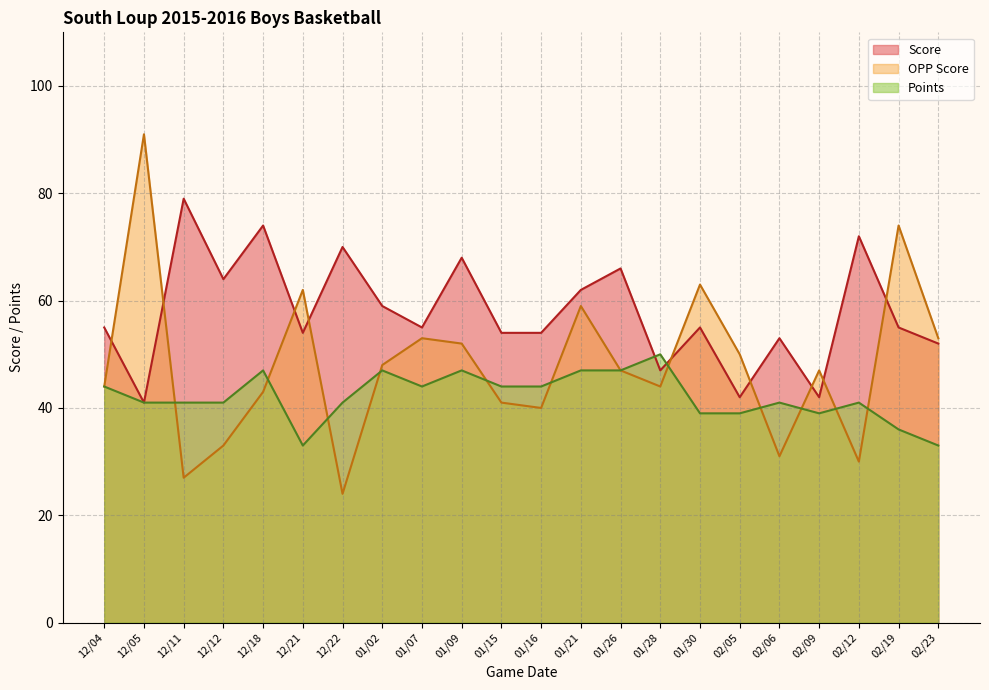

List the series in order of their overall mean, highest first.

Score, OPP Score, Points